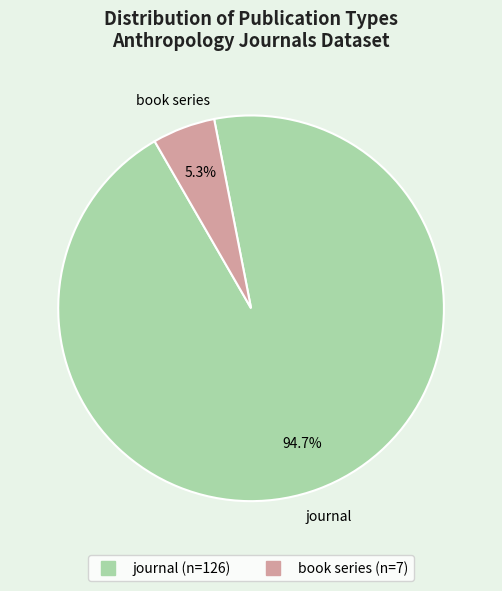

Is journal the majority of the pie?

Yes